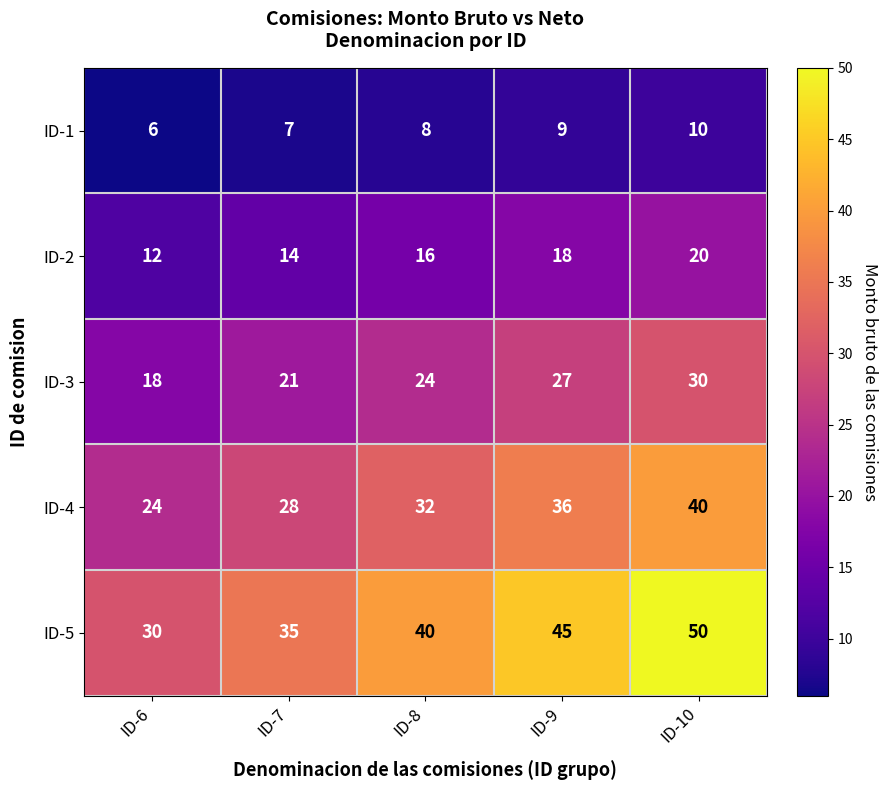

What is the difference between the highest and lowest values at ID-10?

40